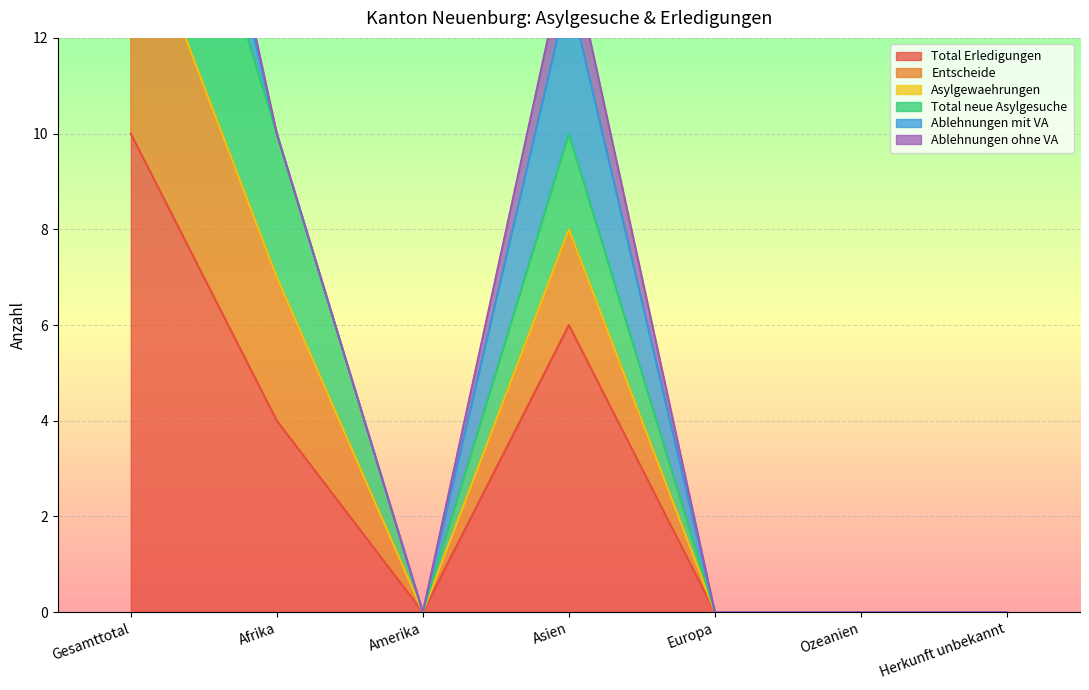

True or false: Total Erledigungen and Total neue Asylgesuche intersect in this chart.

False